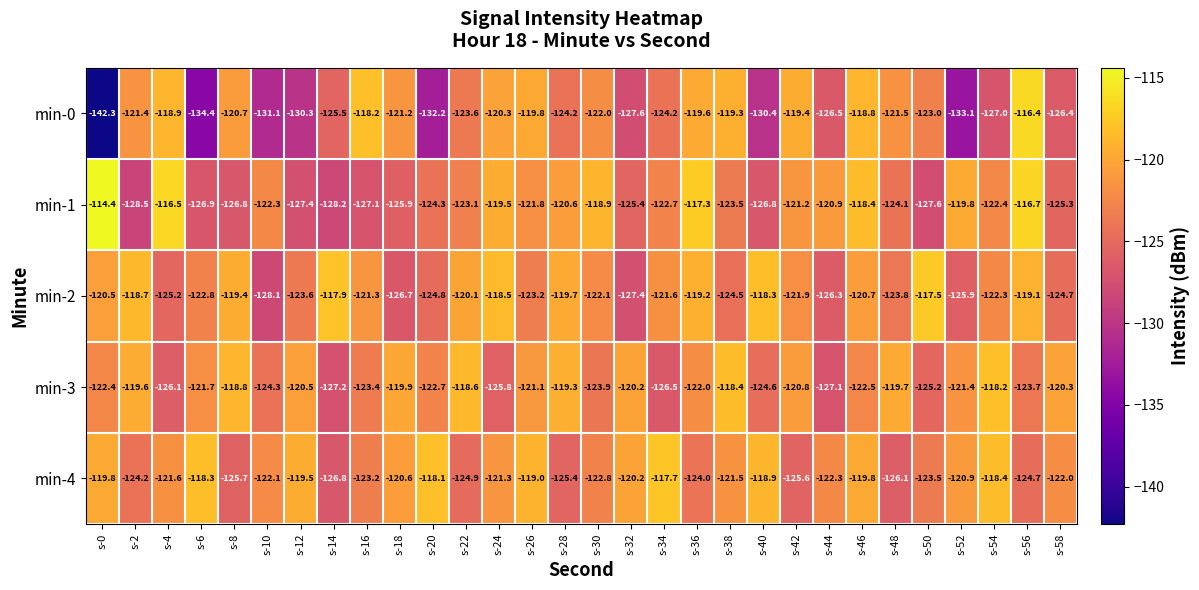

Which series has the largest total across all categories?

min-4